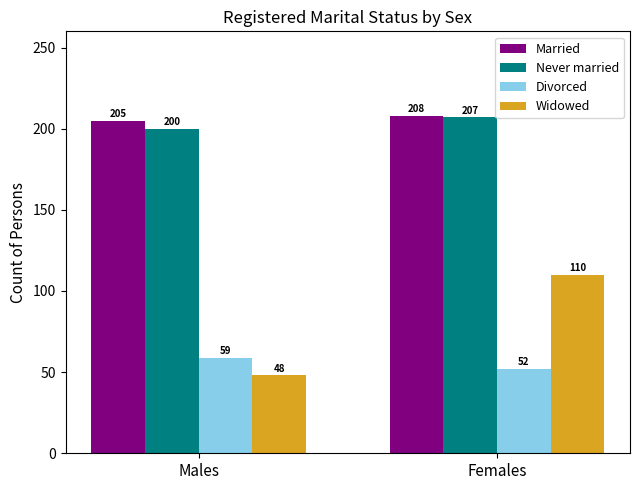

What is the maximum value shown in the chart?

208